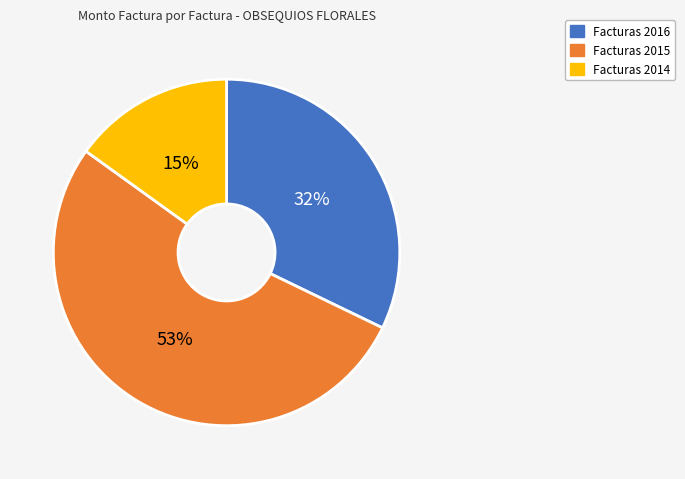

Is there any slice that represents more than half of the pie?

Yes